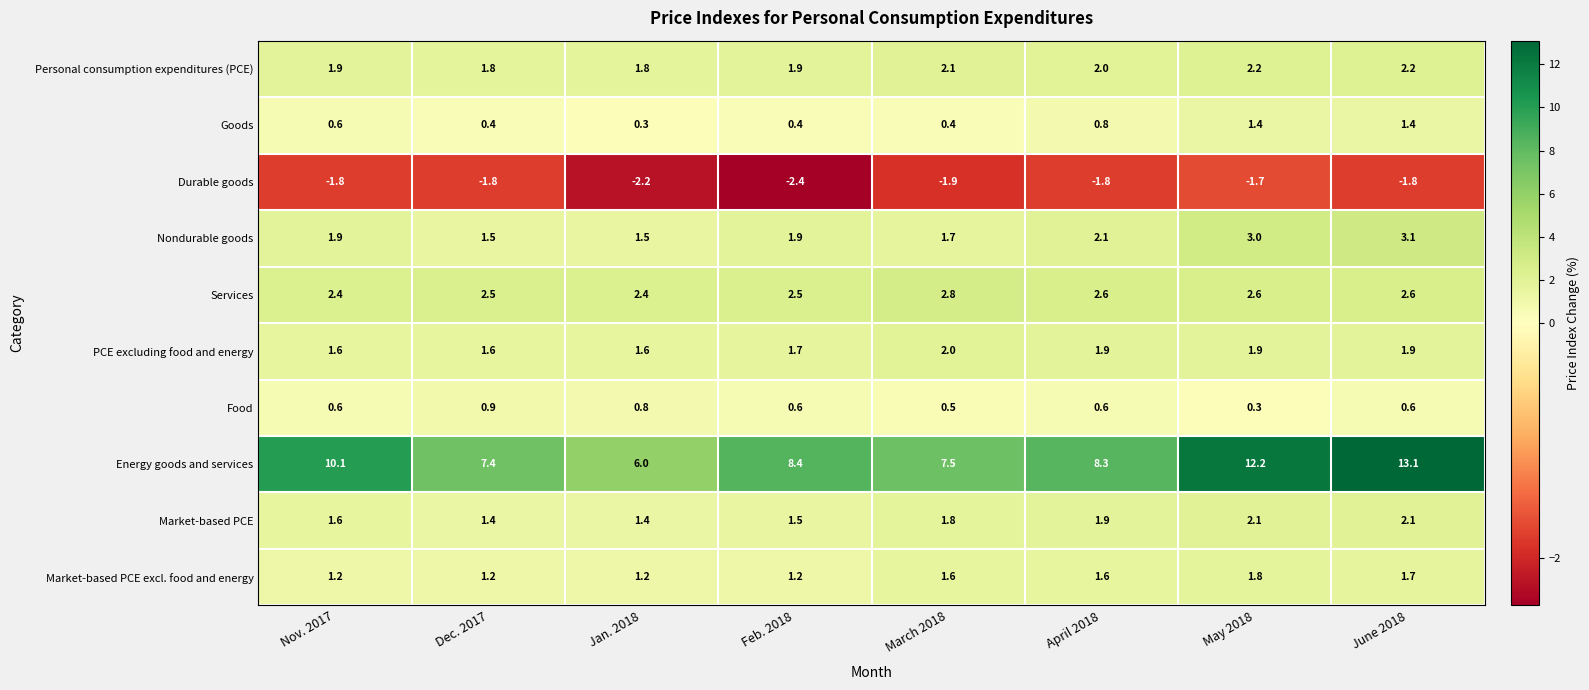

Which series has the largest range (max minus min)?

Energy goods and services